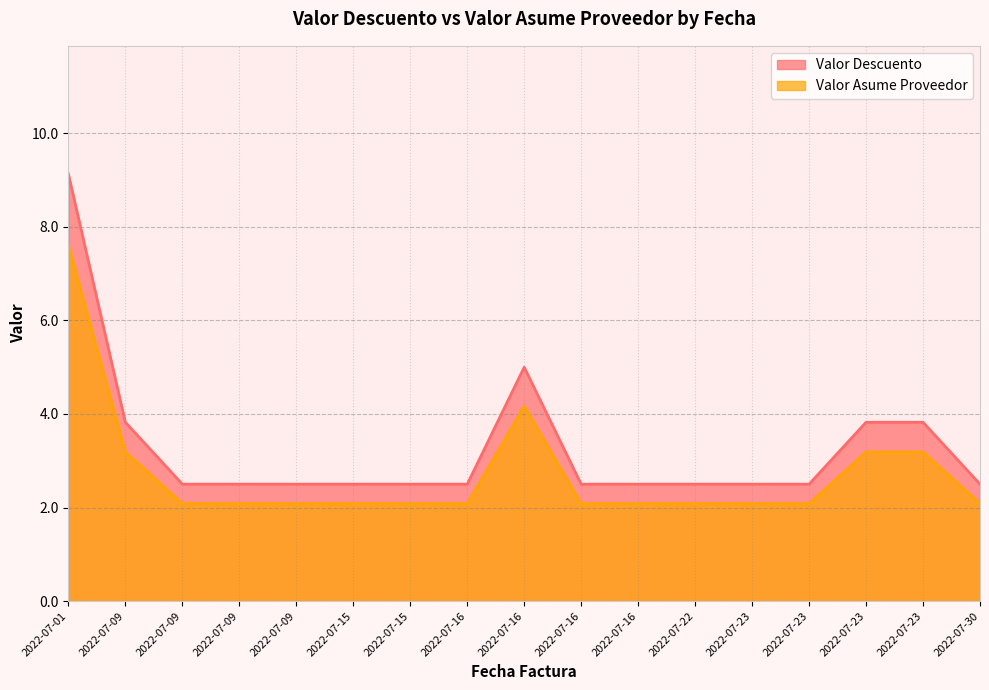

True or false: Valor Descuento and Valor Asume Proveedor cross at least once.

False